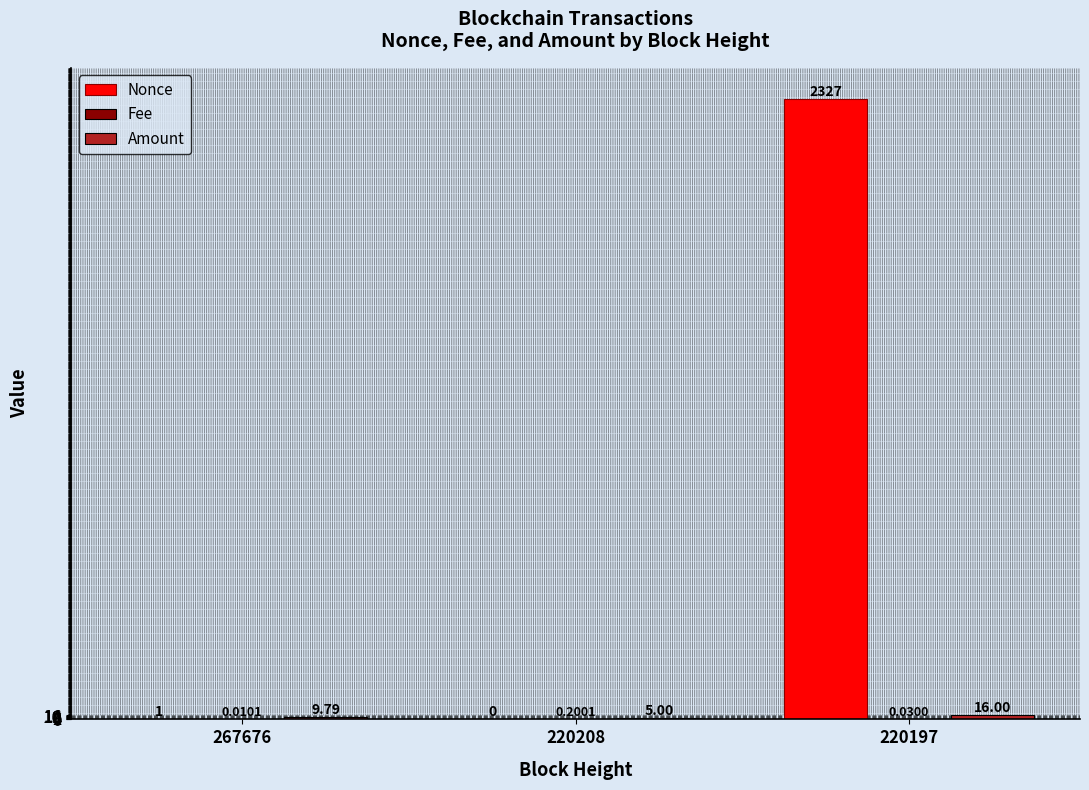

At which category is the sum across all series the highest?

220197